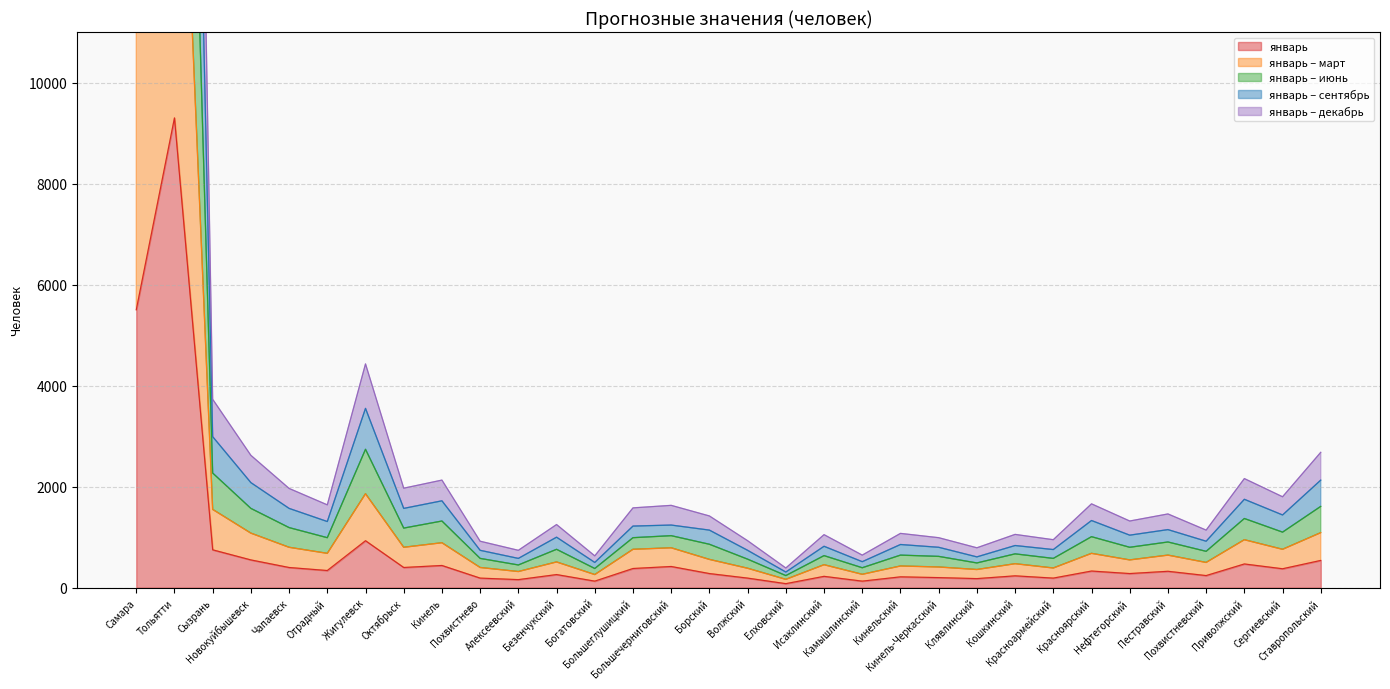

Is the value of январь – декабрь at Алексеевский greater than the value of январь – сентябрь at Сызрань?

No